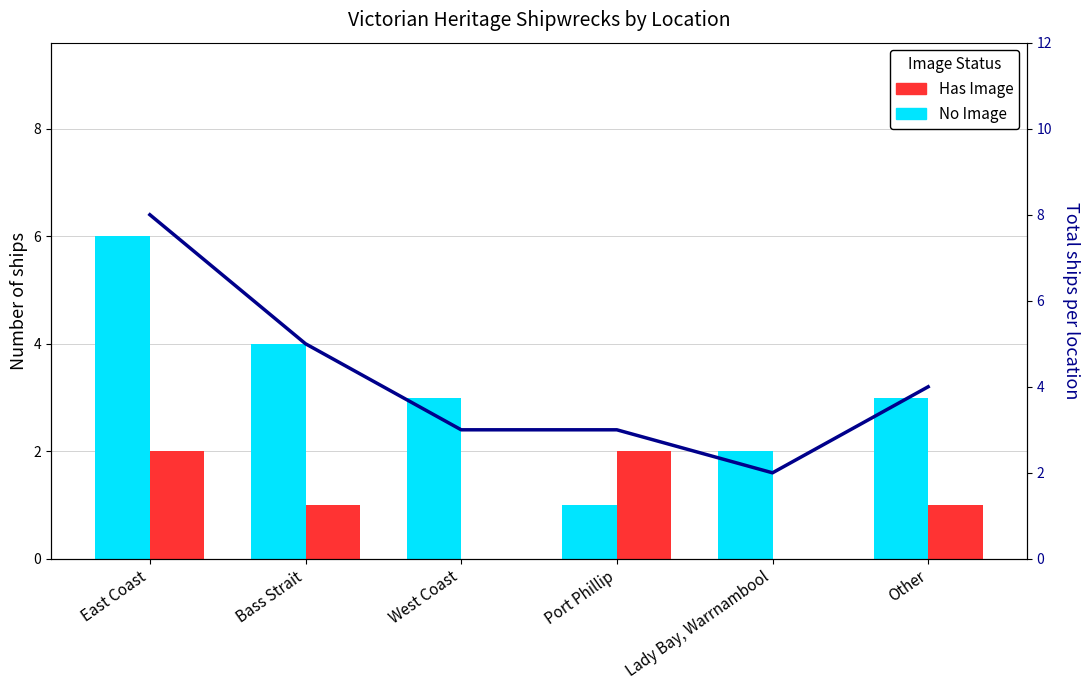

What is the difference between the maximum and minimum values in the Total ships series?

6